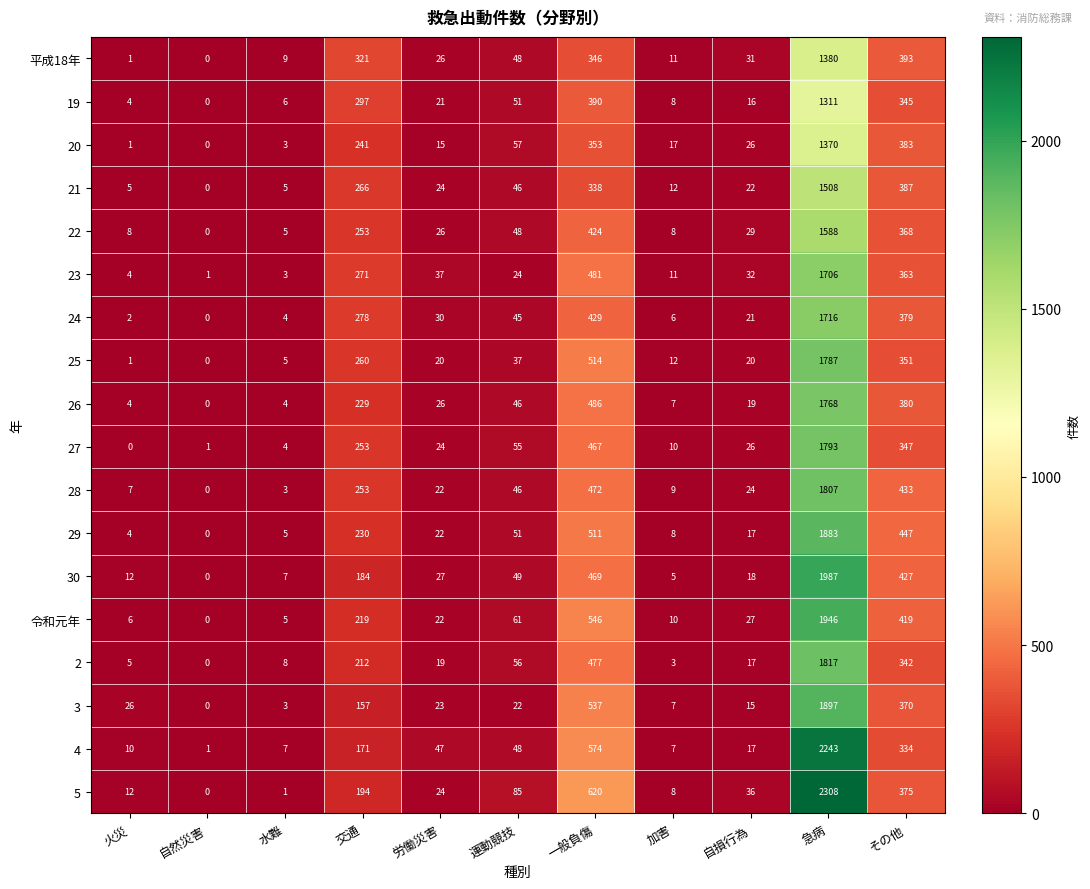

What is the spread (max minus min) of values at 一般負傷?

282